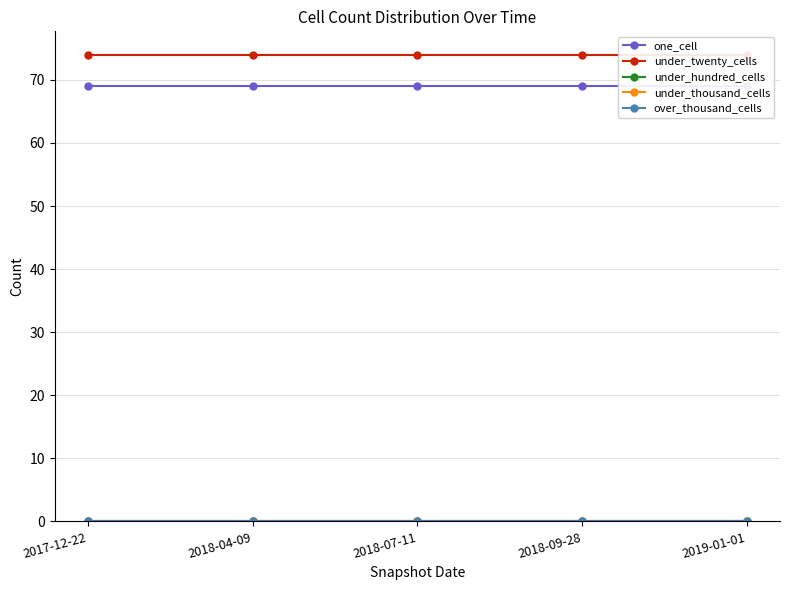

List the labels in order of under_thousand_cells value, largest first.

2017-12-22, 2018-04-09, 2018-07-11, 2018-09-28, 2019-01-01